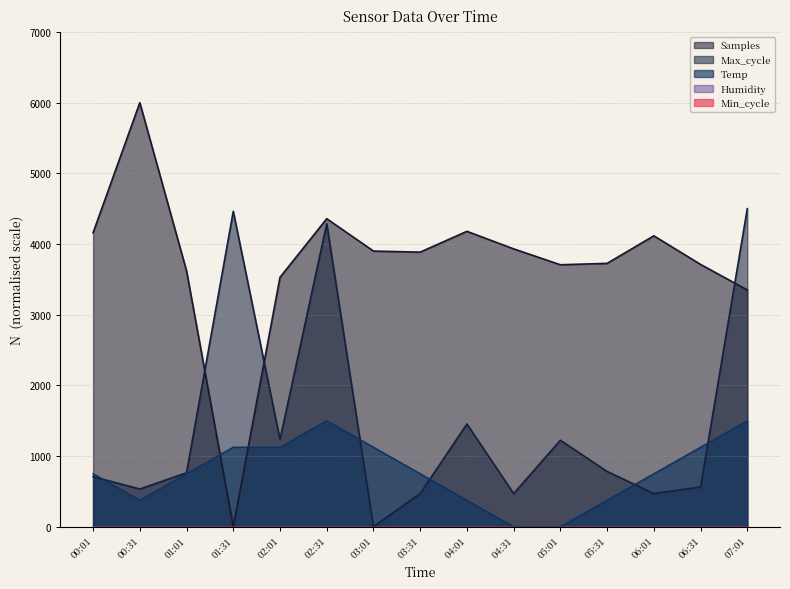

What is the difference between the second highest and second lowest values in the Max_cycle series?

3993.9